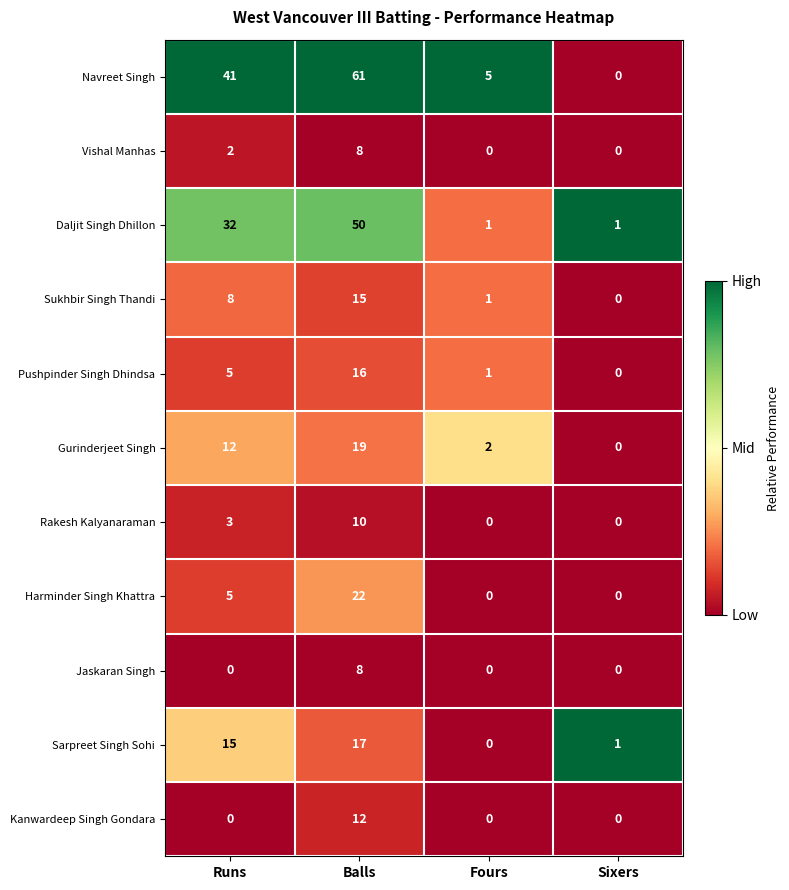

What is the average value of the Rakesh Kalyanaraman series?

3